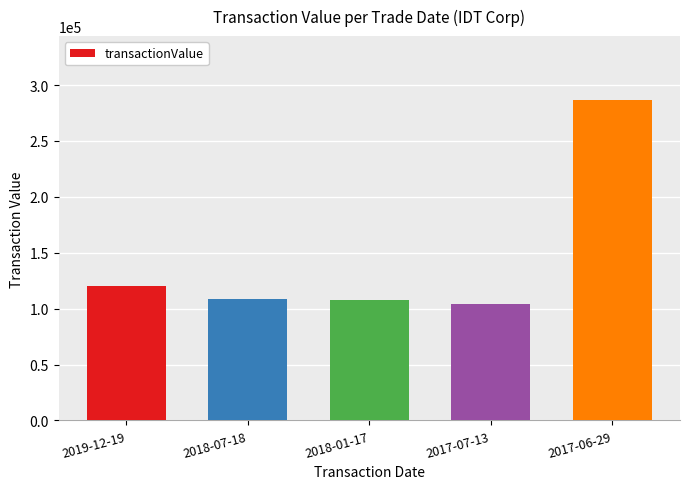

The value at 2017-06-29 is 286489. True or false?

True